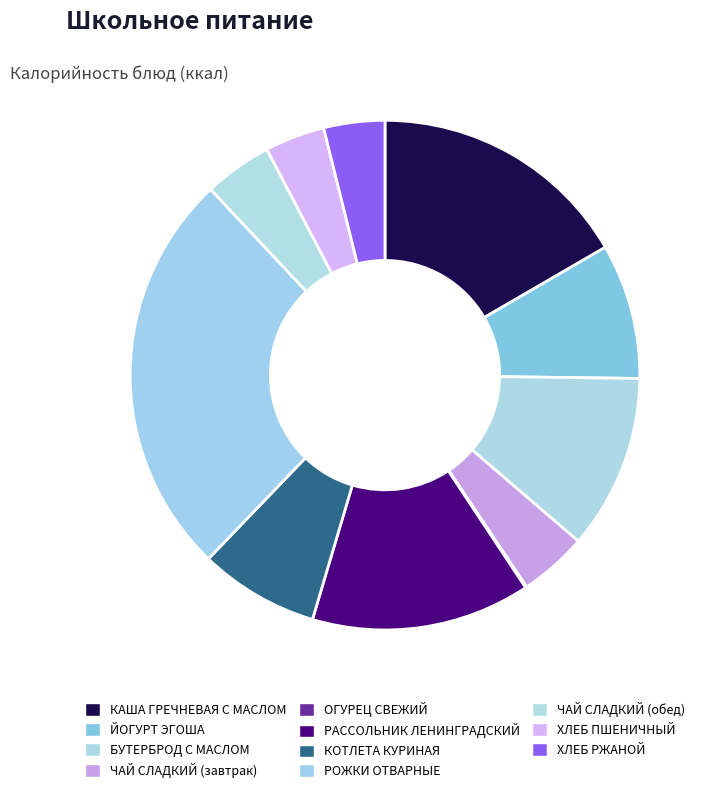

Does ХЛЕБ ПШЕНИЧНЫЙ represent more than half of the total?

No